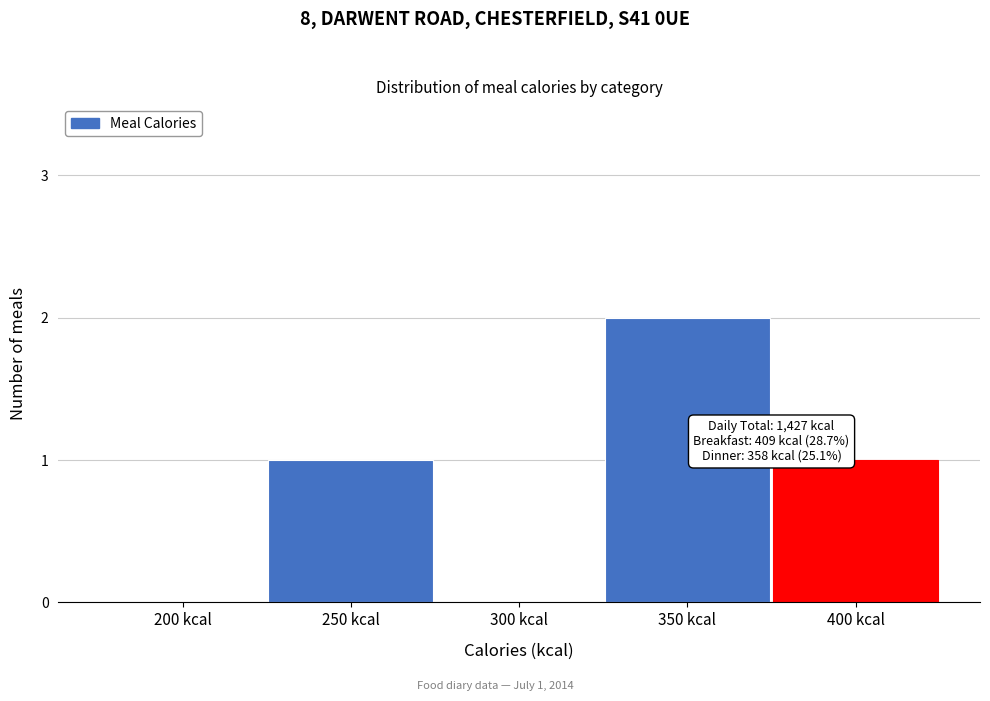

Reading right to left, list all the values displayed in this chart.

400 kcal=1	350 kcal=2	300 kcal=0	250 kcal=1	200 kcal=0